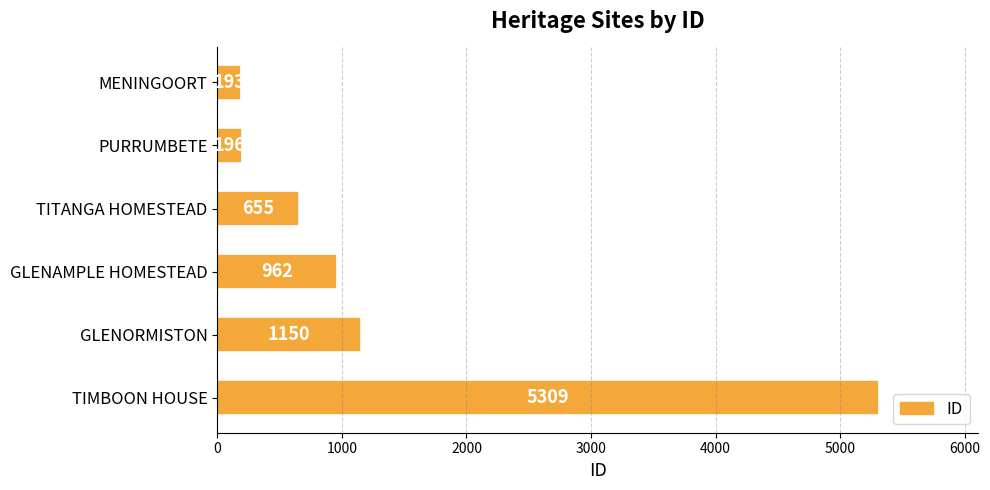

Does the chart contain any negative values?

No